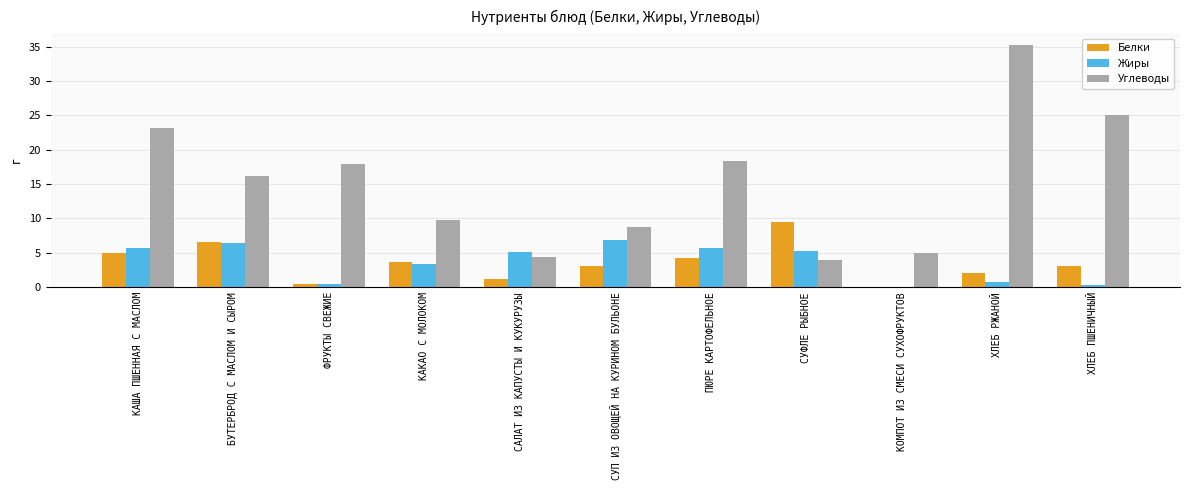

What is the greatest value displayed?

35.2